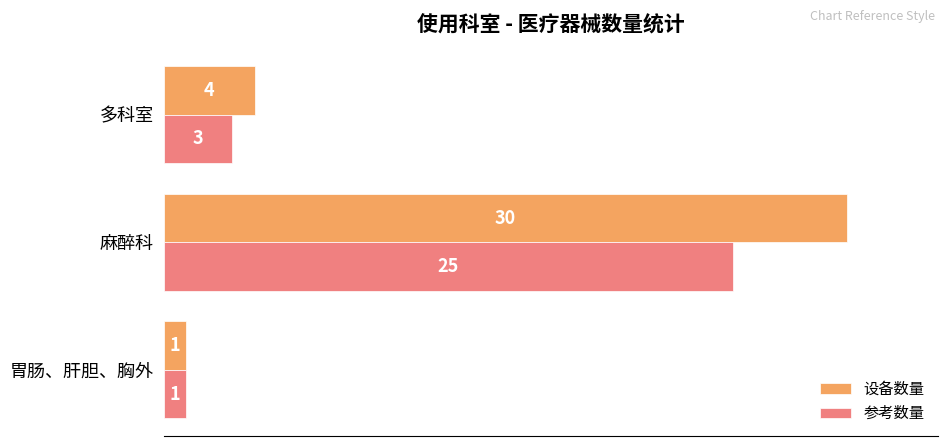

What is the difference between the maximum and minimum values in the 设备数量 series?

29